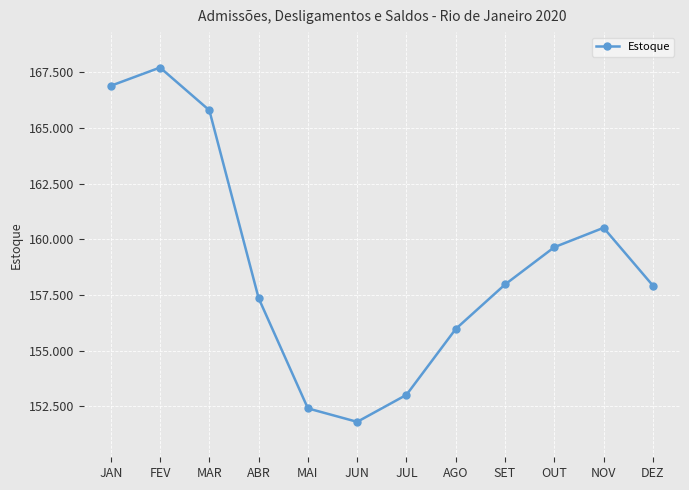

Does the chart have visible grid lines?

Yes